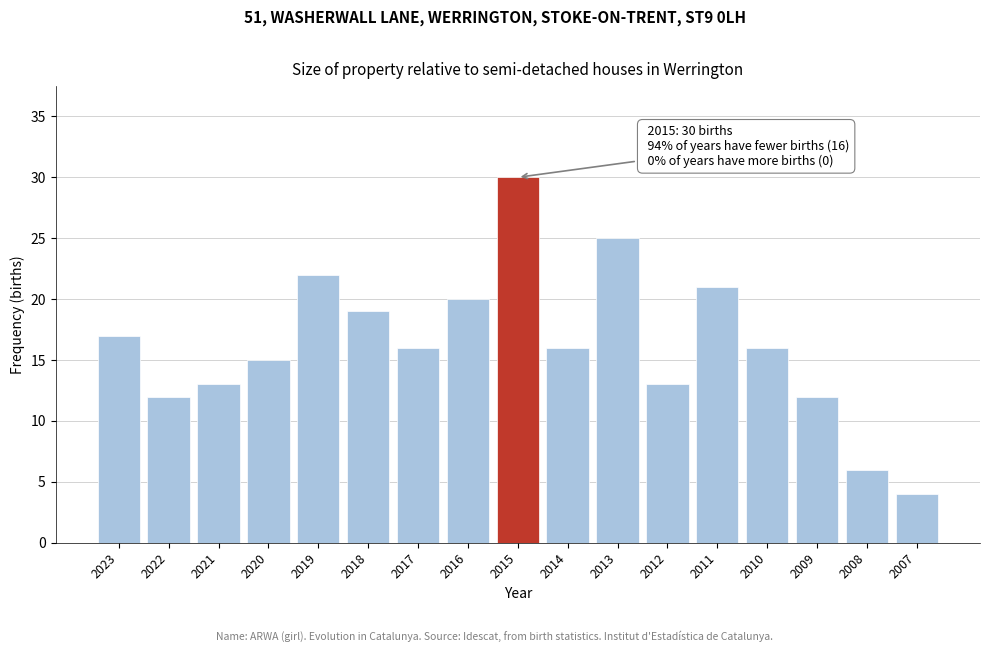

Reading left to right, list all the values displayed in this chart.

17	12	13	15	22	19	16	20	30	16	25	13	21	16	12	6	4